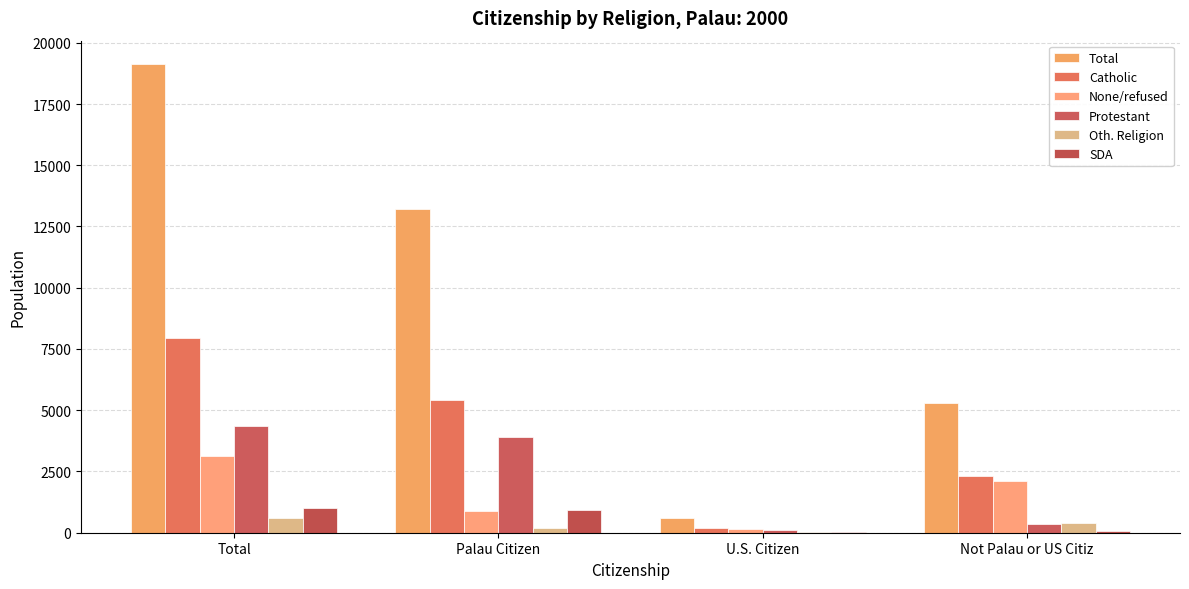

Count the number of data series in this chart.

6